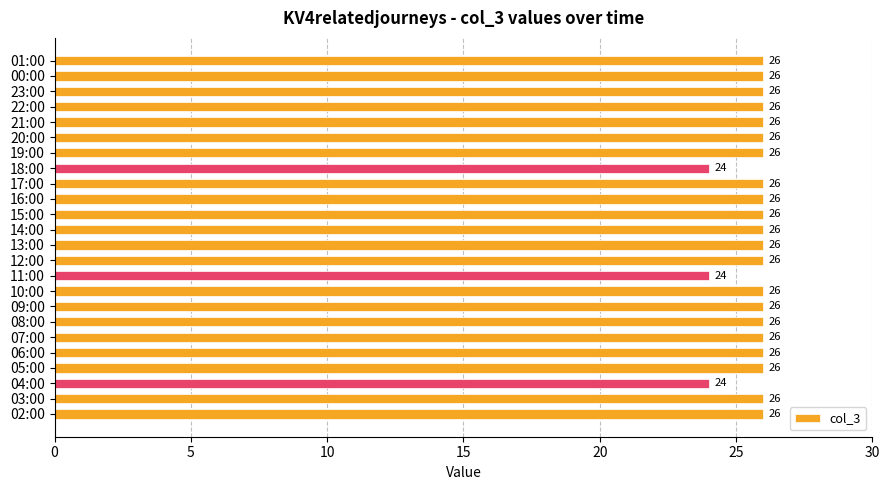

The chart shows a value of 26 at 02:00. True or false?

True